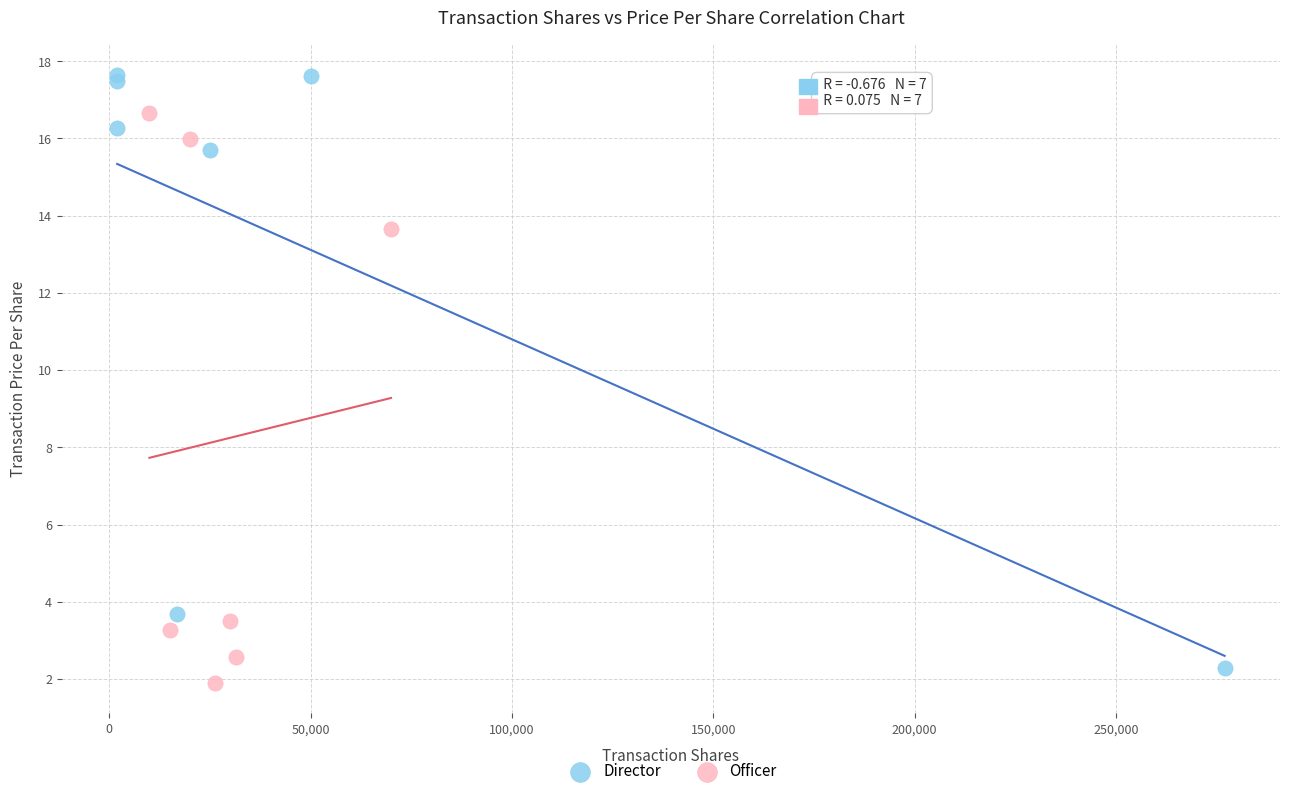

Which series reaches the maximum Y coordinate?

Director